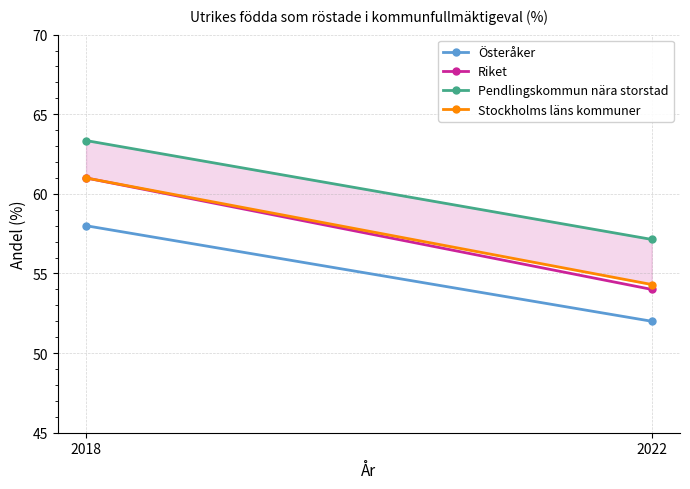

Reading right to left, transcribe all the data shown in this chart.

Österåker: 52.0	58.0
Riket: 54.0	61.0
Pendlingskommun nära storstad: 57.1	63.3
Stockholms läns kommuner: 54.3	61.0